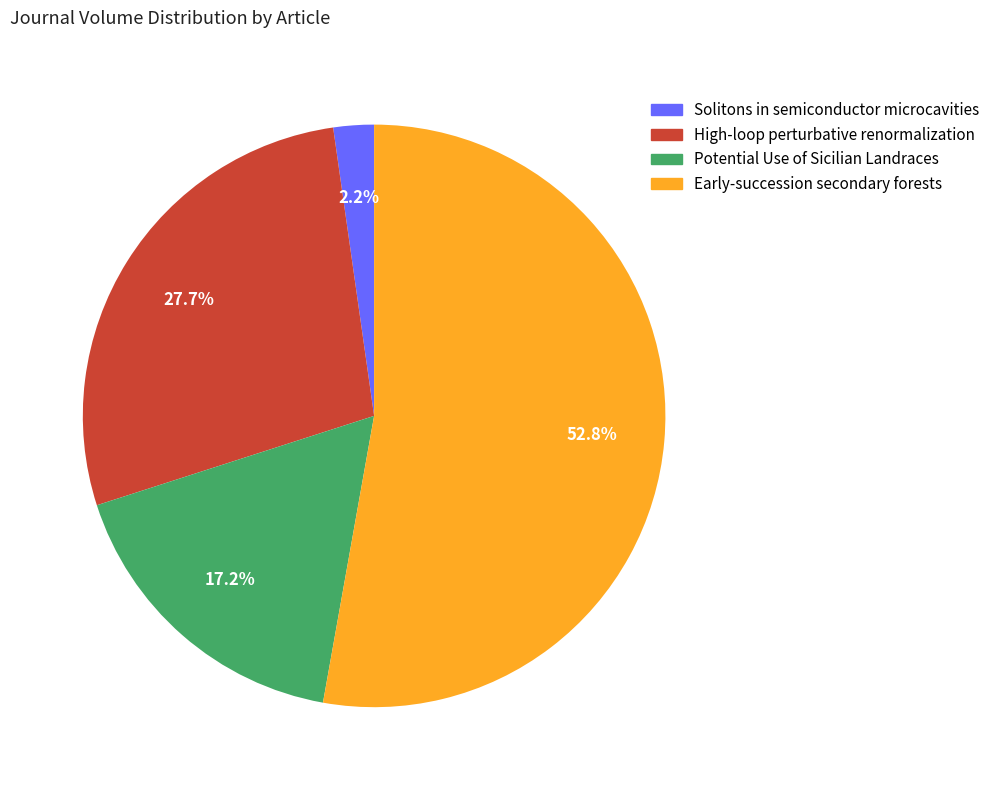

Rank the categories by value from lowest to highest.

Solitons in semiconductor microcavities, Potential Use of Sicilian Landraces, High-loop perturbative renormalization, Early-succession secondary forests